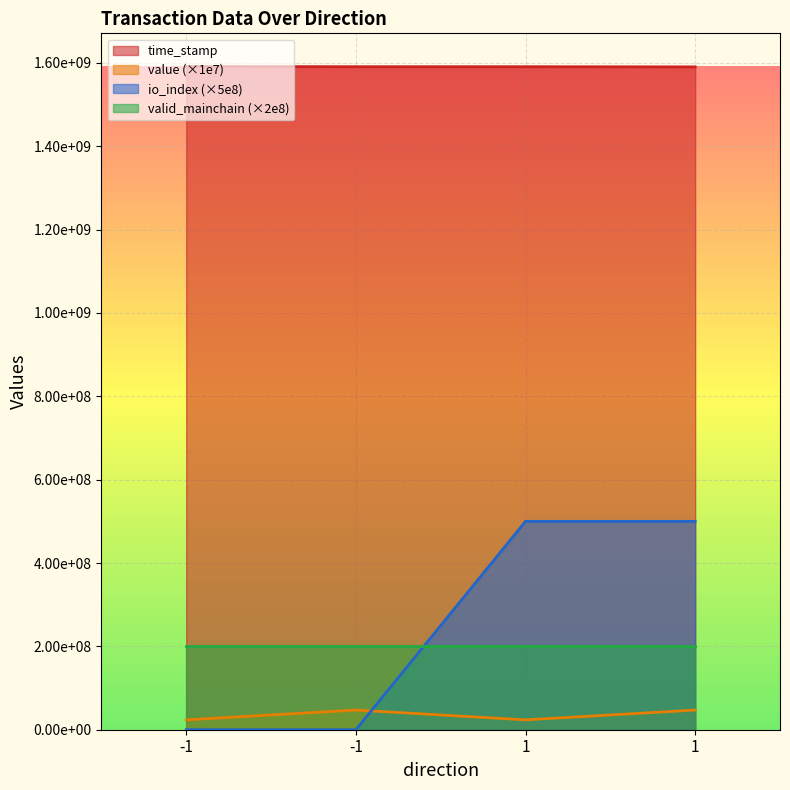

How many values in the time_stamp series are below 1590715002?

1